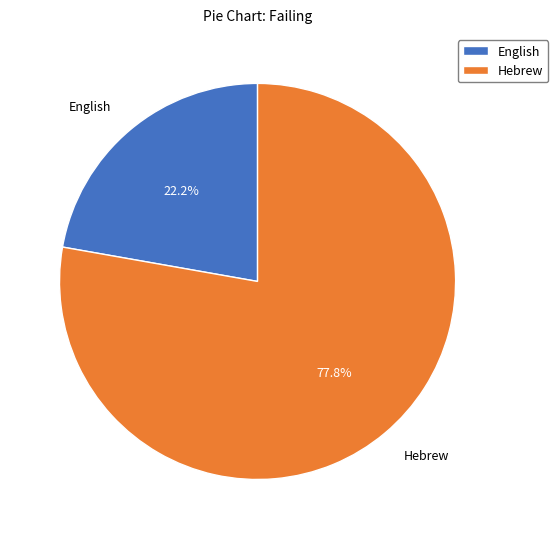

What is the largest slice in the pie chart?

Hebrew